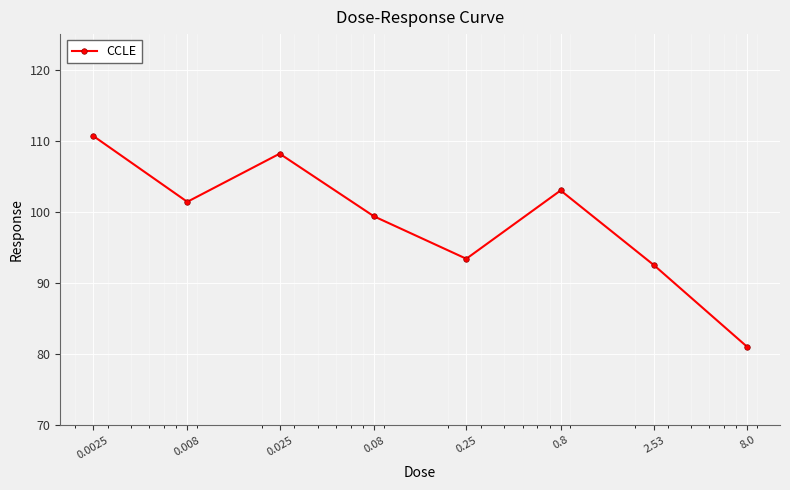

How many points are lower than both their immediate neighbors (excluding endpoints)?

2